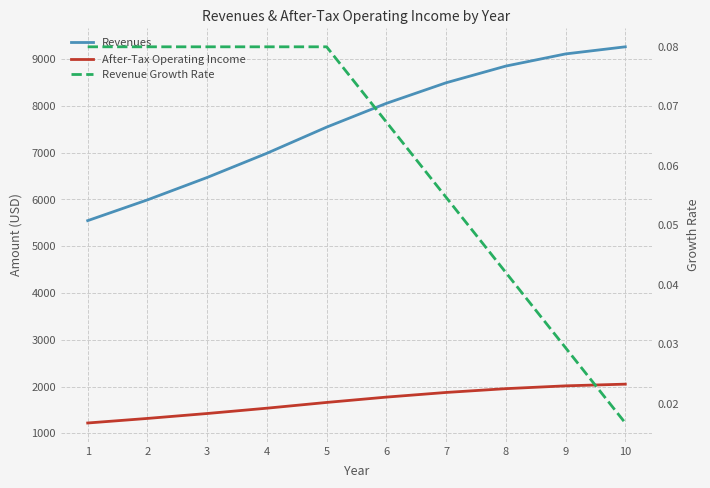

Does the chart display data point markers on the line(s)?

No